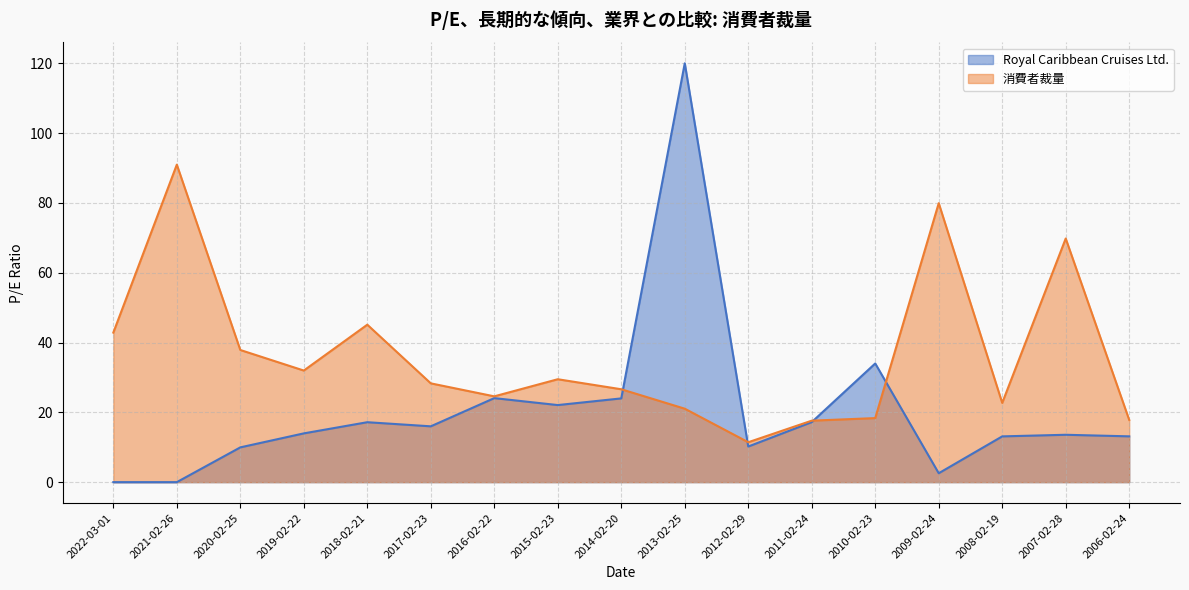

What is the label of the 10th point from the left?

2013-02-25